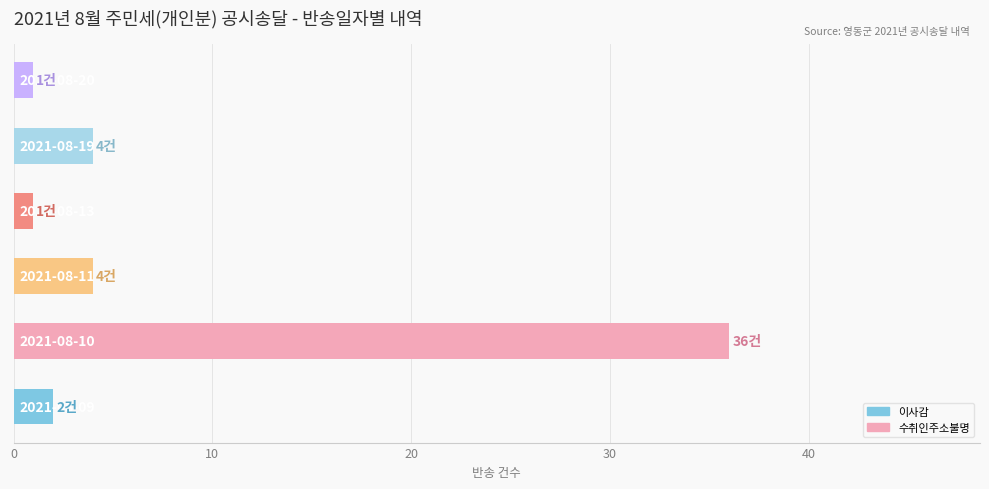

What is the average value?

8